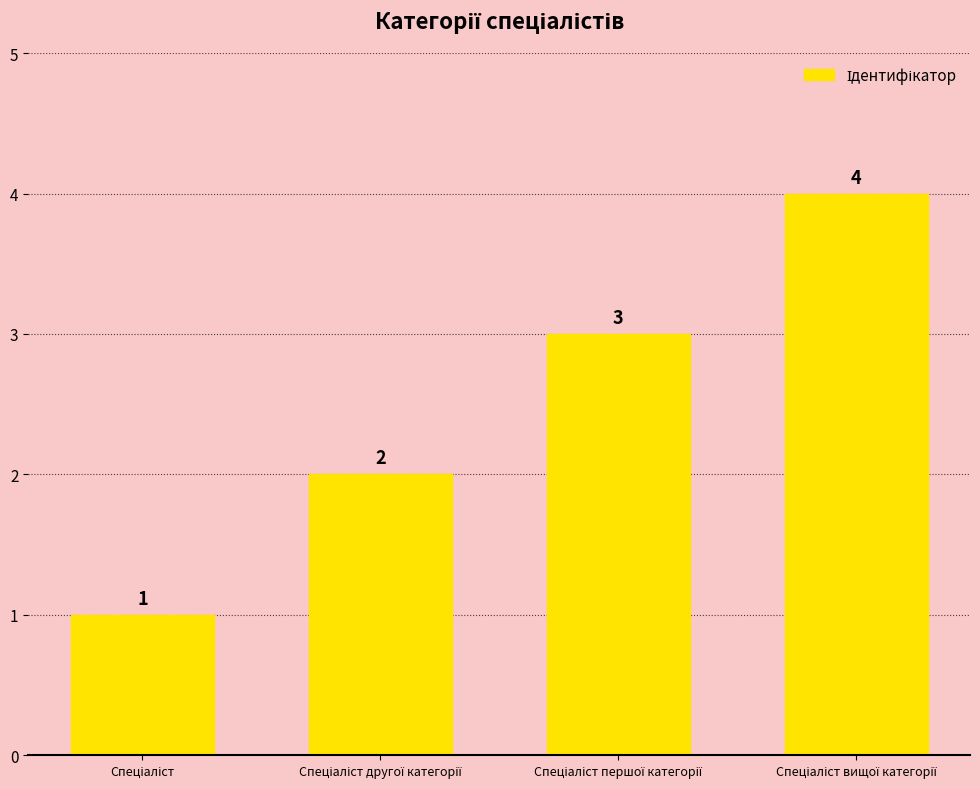

What is the value of the 4th bar from the left?

4